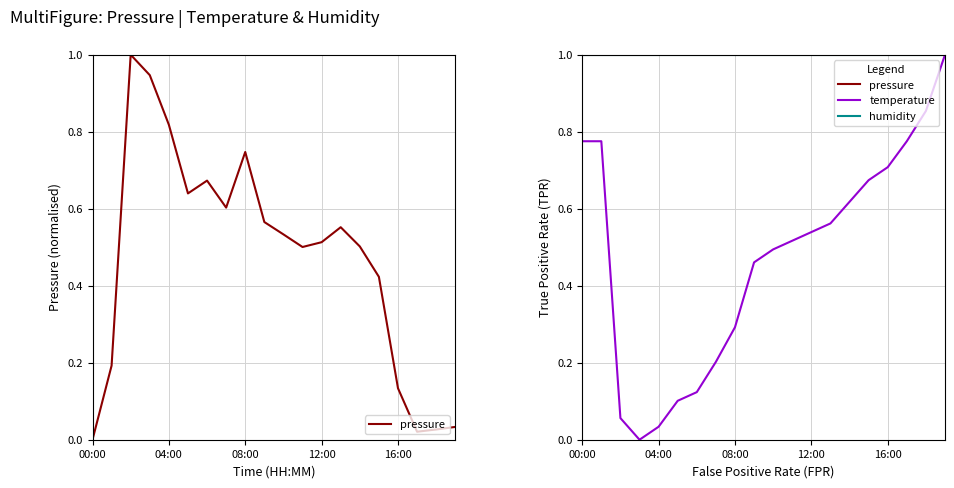

The value of pressure at 9 is 0.6. True or false?

True